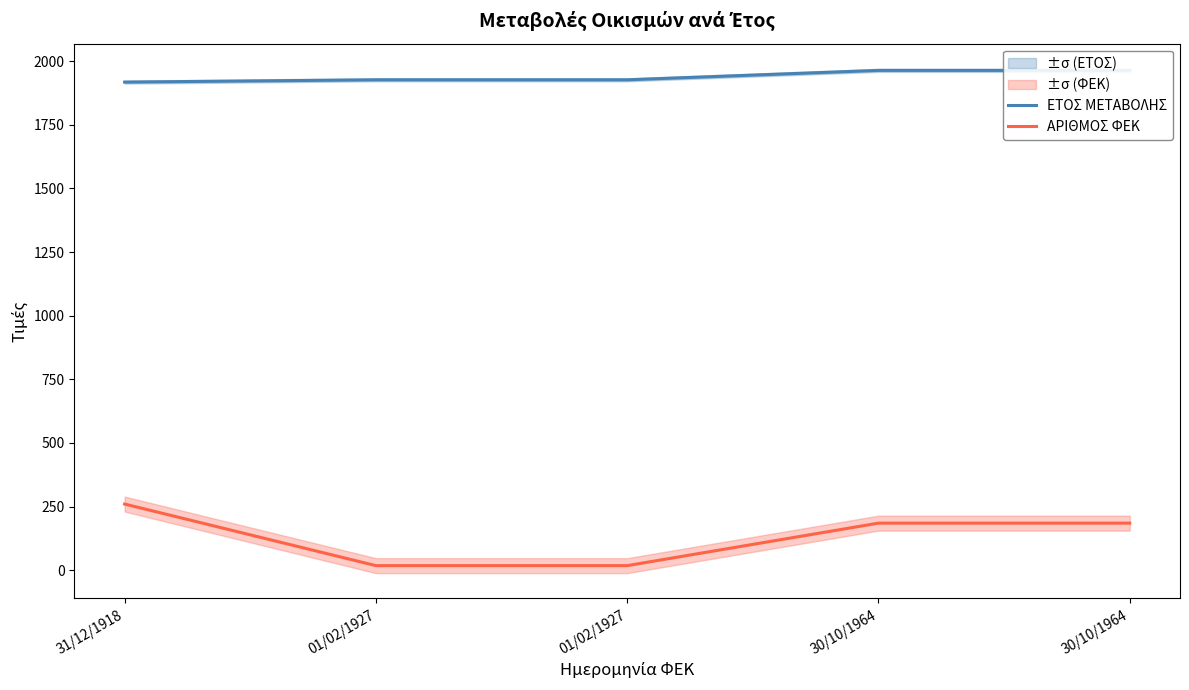

What is the average value of the ΕΤΟΣ ΜΕΤΑΒΟΛΗΣ series?

1940